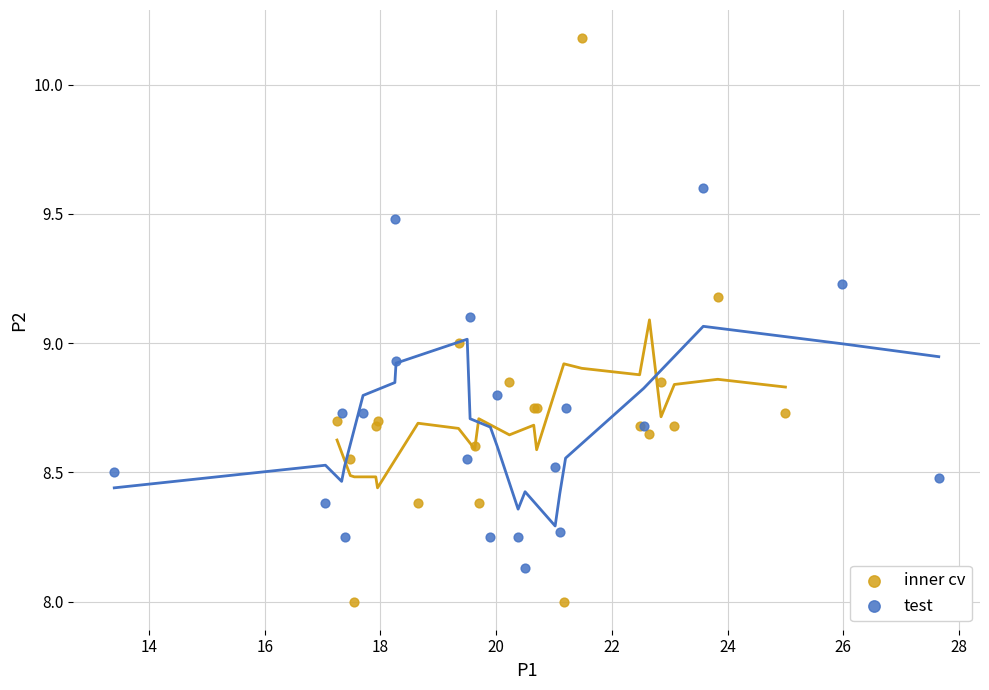

What are all the series names shown in the legend?

inner cv, test